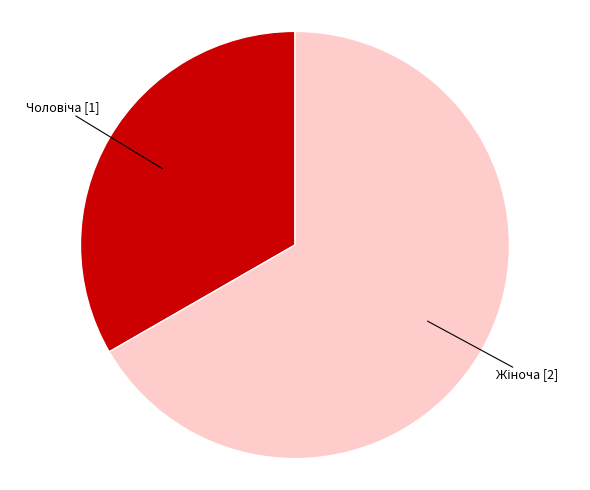

Count the number of slices in the pie.

2